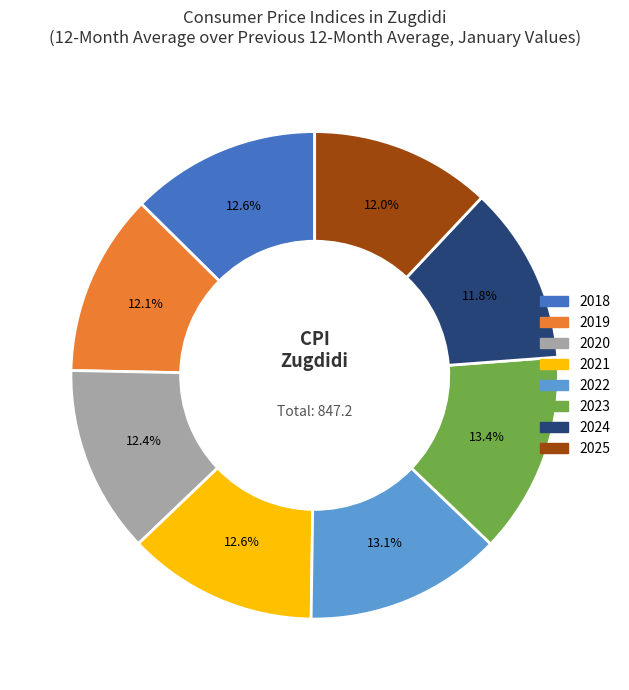

Does 2020 account for over 50% of the chart?

No